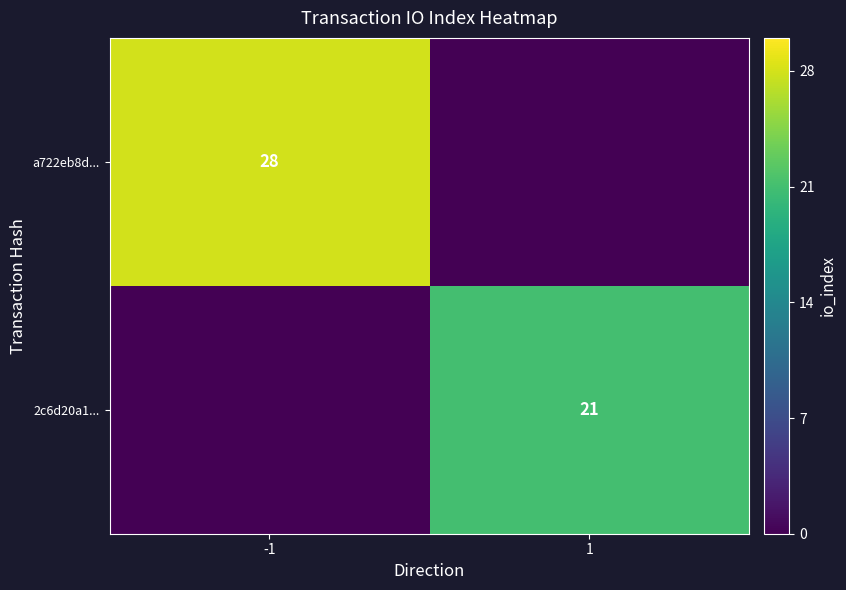

Is it true that 2c6d20a1... equals 21 at 1?

True